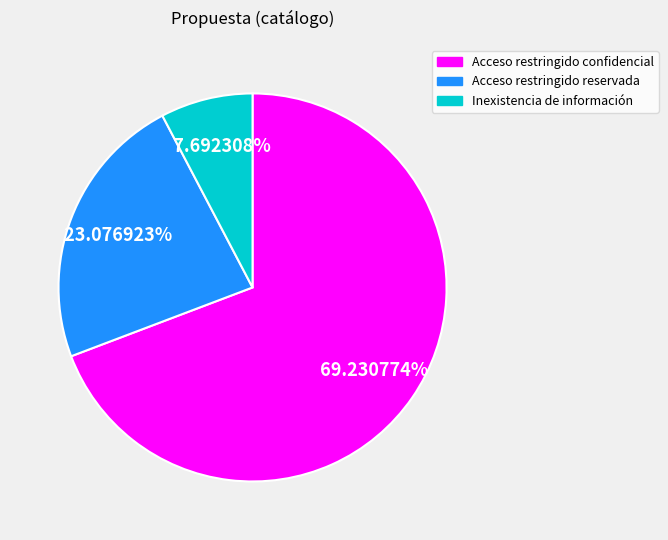

What is the largest slice in the pie chart?

Acceso restringido confidencial